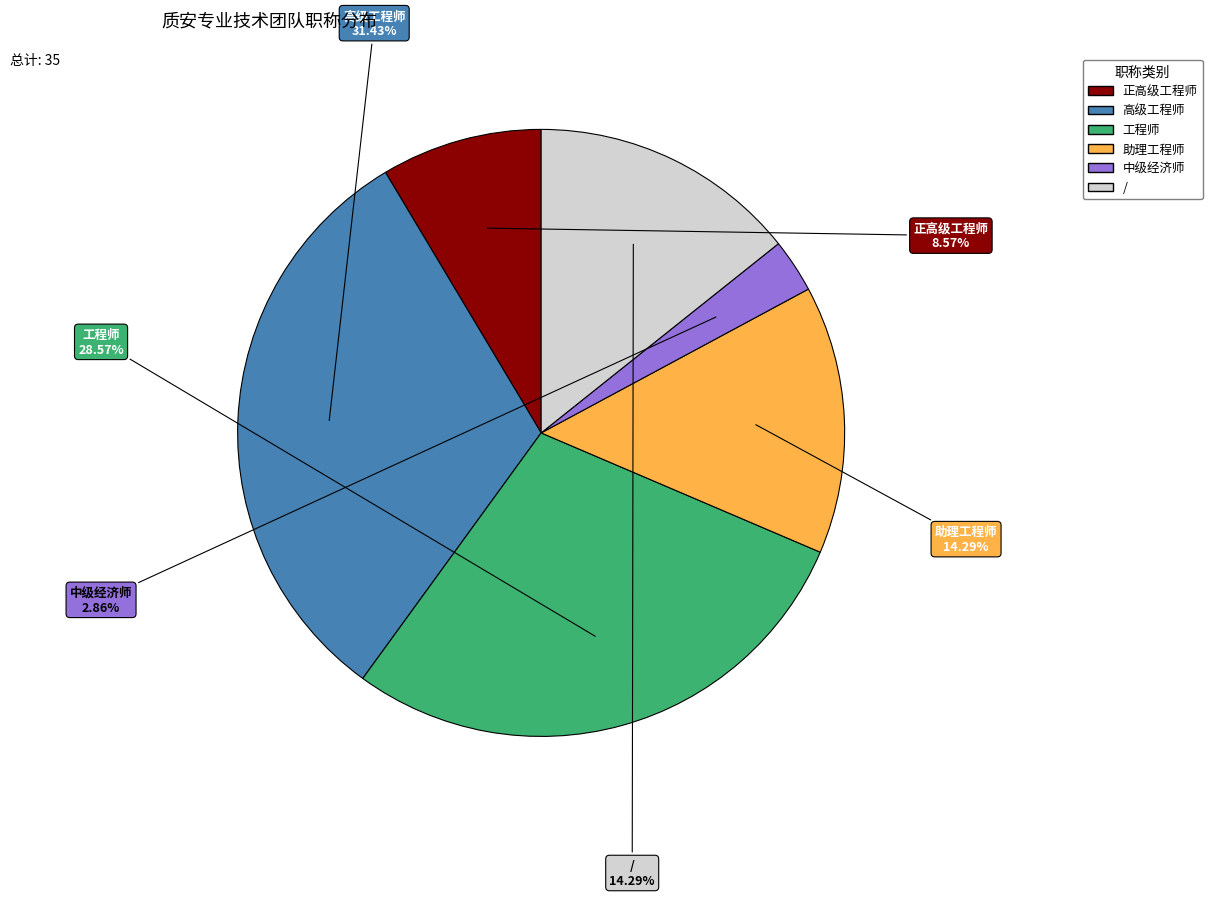

Approximately how many times larger is the value at 中级经济师 compared to 助理工程师?

0.2